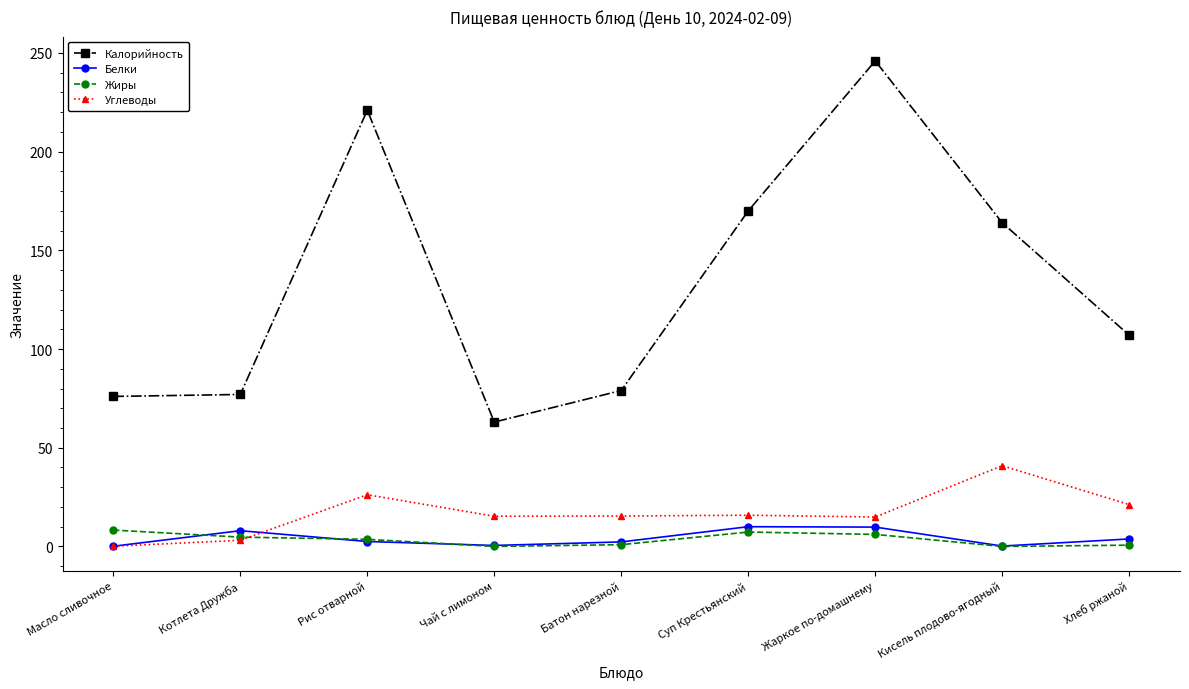

Where is the first local maximum for Калорийность?

Рис отварной